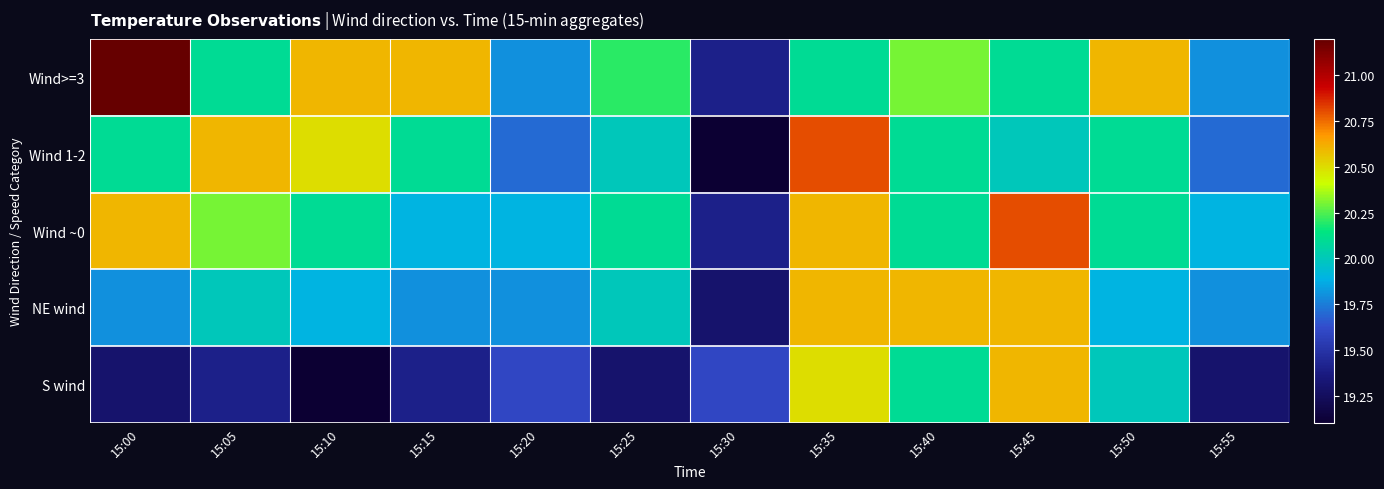

At which category is the sum across all series the highest?

15:35